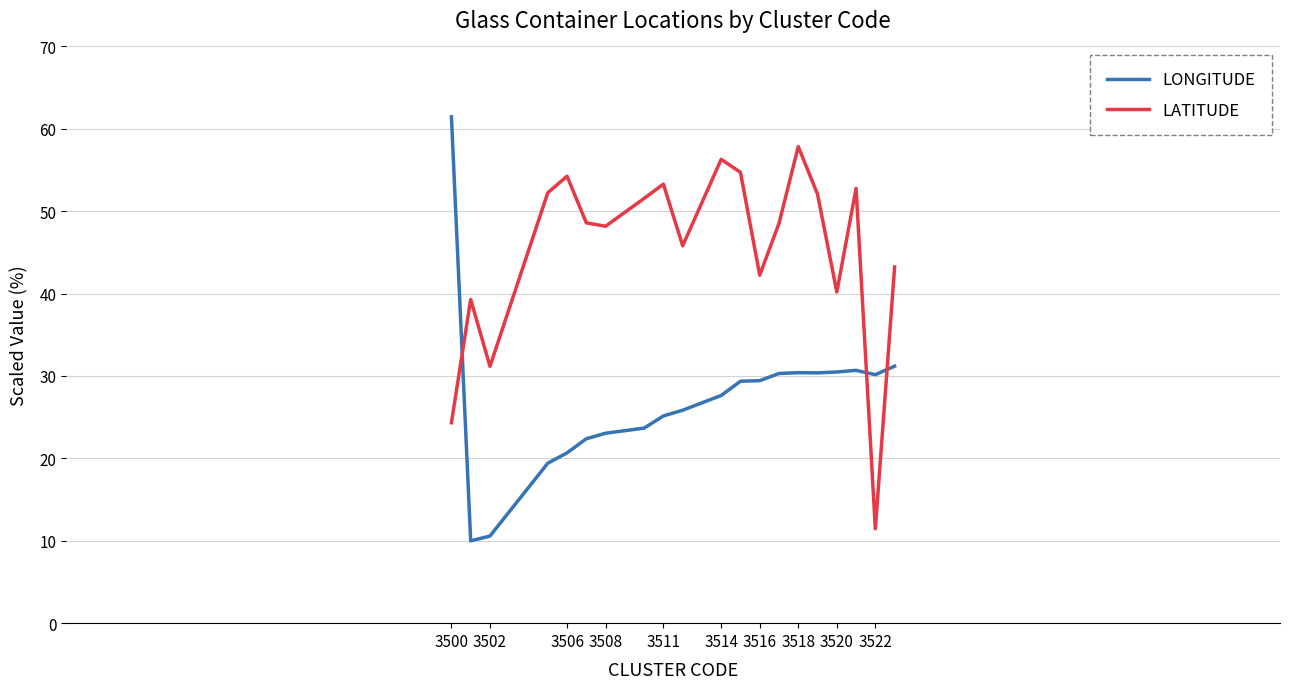

What is the difference between the maximum and minimum values in the LATITUDE series?

46.4